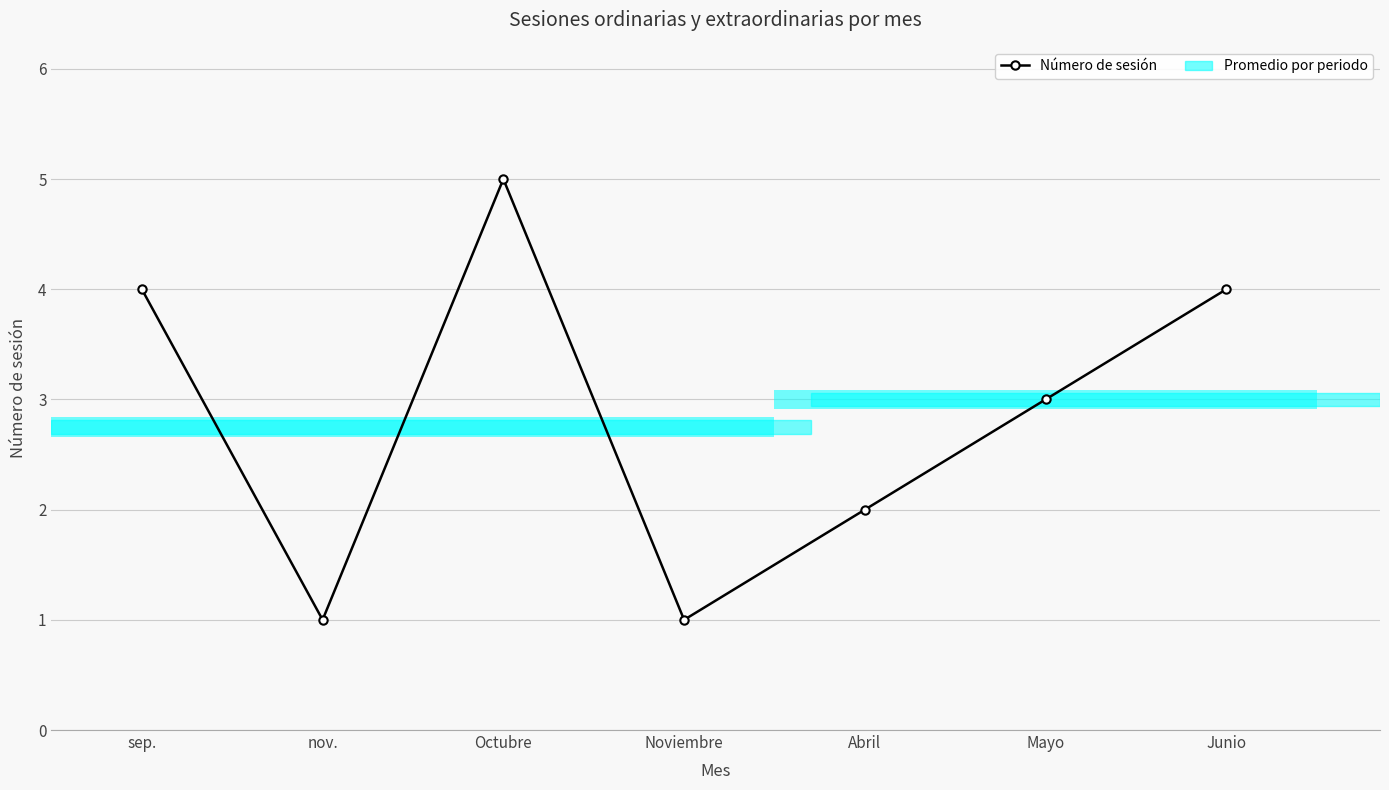

What is the difference between the second highest and second lowest values?

3